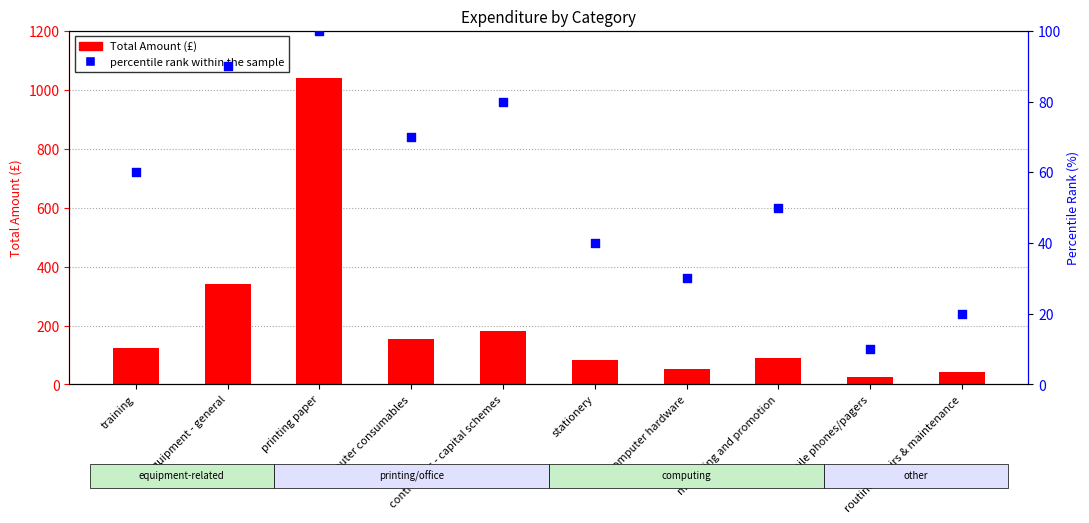

What are all the series names shown in the legend?

Total Amount, percentile rank within the sample